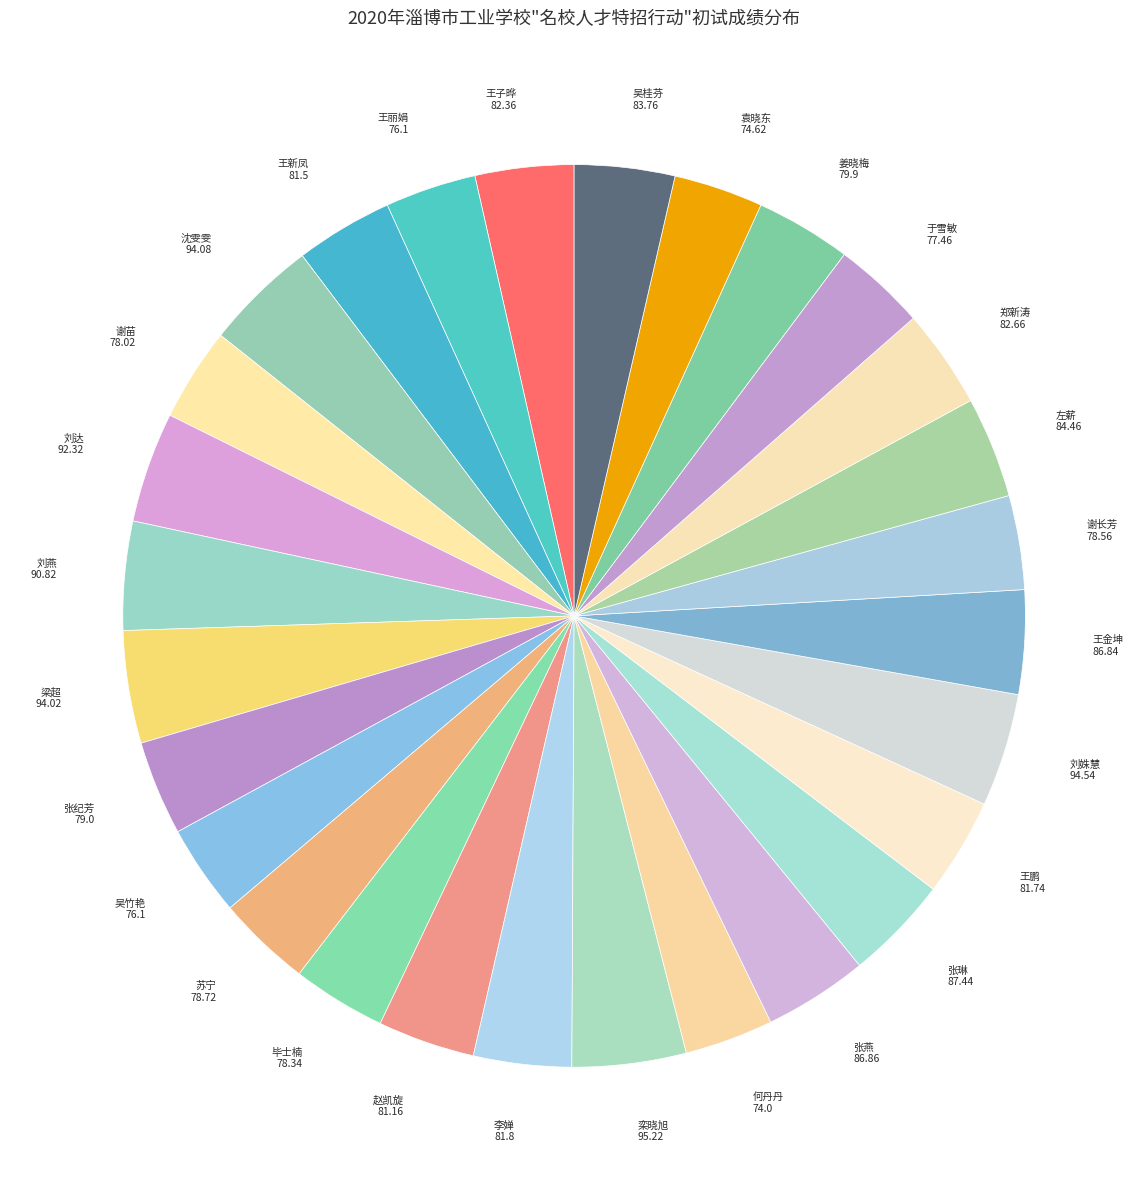

How many segments does this pie chart have?

28